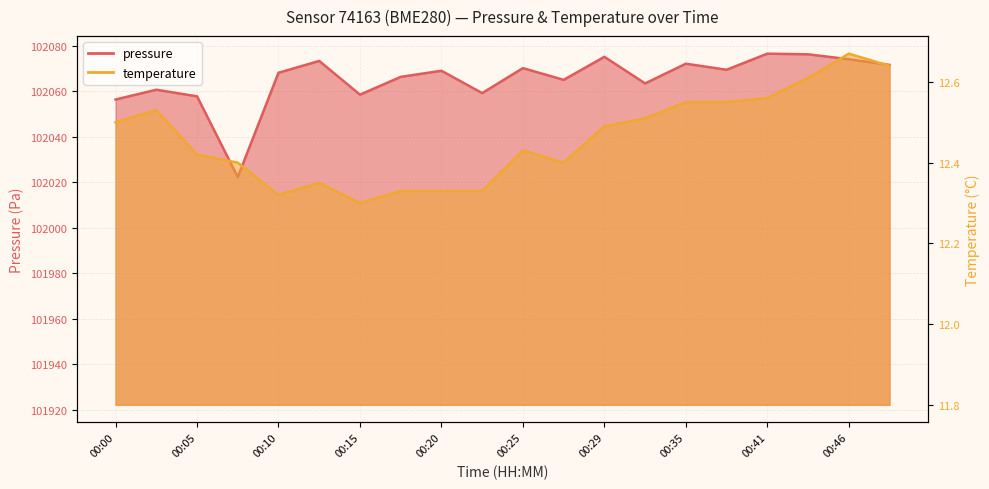

What is the difference between the maximum and minimum values in the pressure series?

54.2